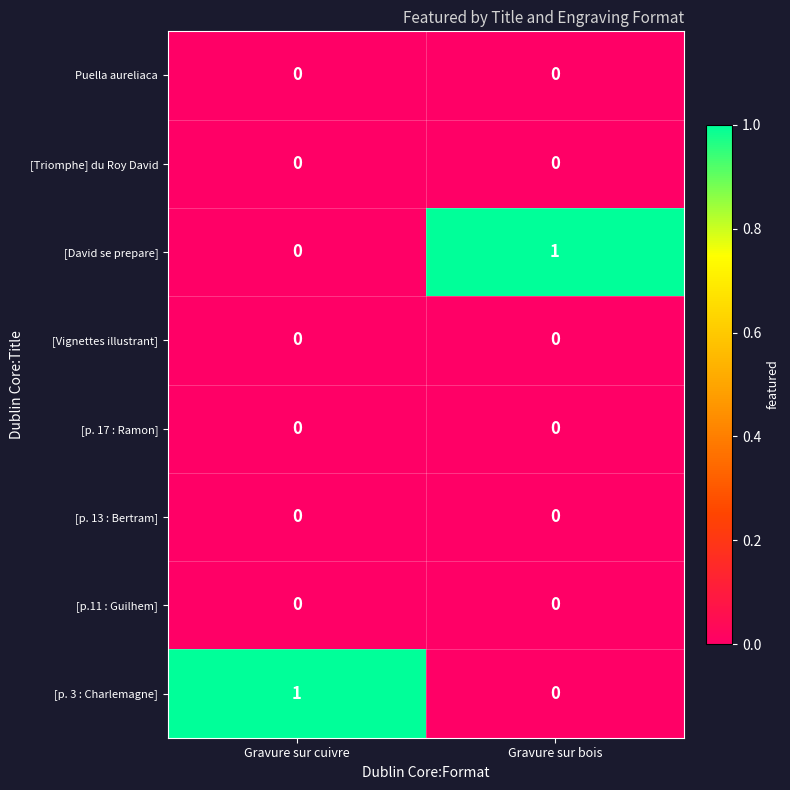

Reading left to right, what are all the values shown in this chart?

Puella aureliaca: 0	0
[Triomphe] du Roy David: 0	0
[David se prepare]: 0	1
[Vignettes illustrant]: 0	0
[p. 17 : Ramon]: 0	0
[p. 13 : Bertram]: 0	0
[p.11 : Guilhem]: 0	0
[p. 3 : Charlemagne]: 1	0